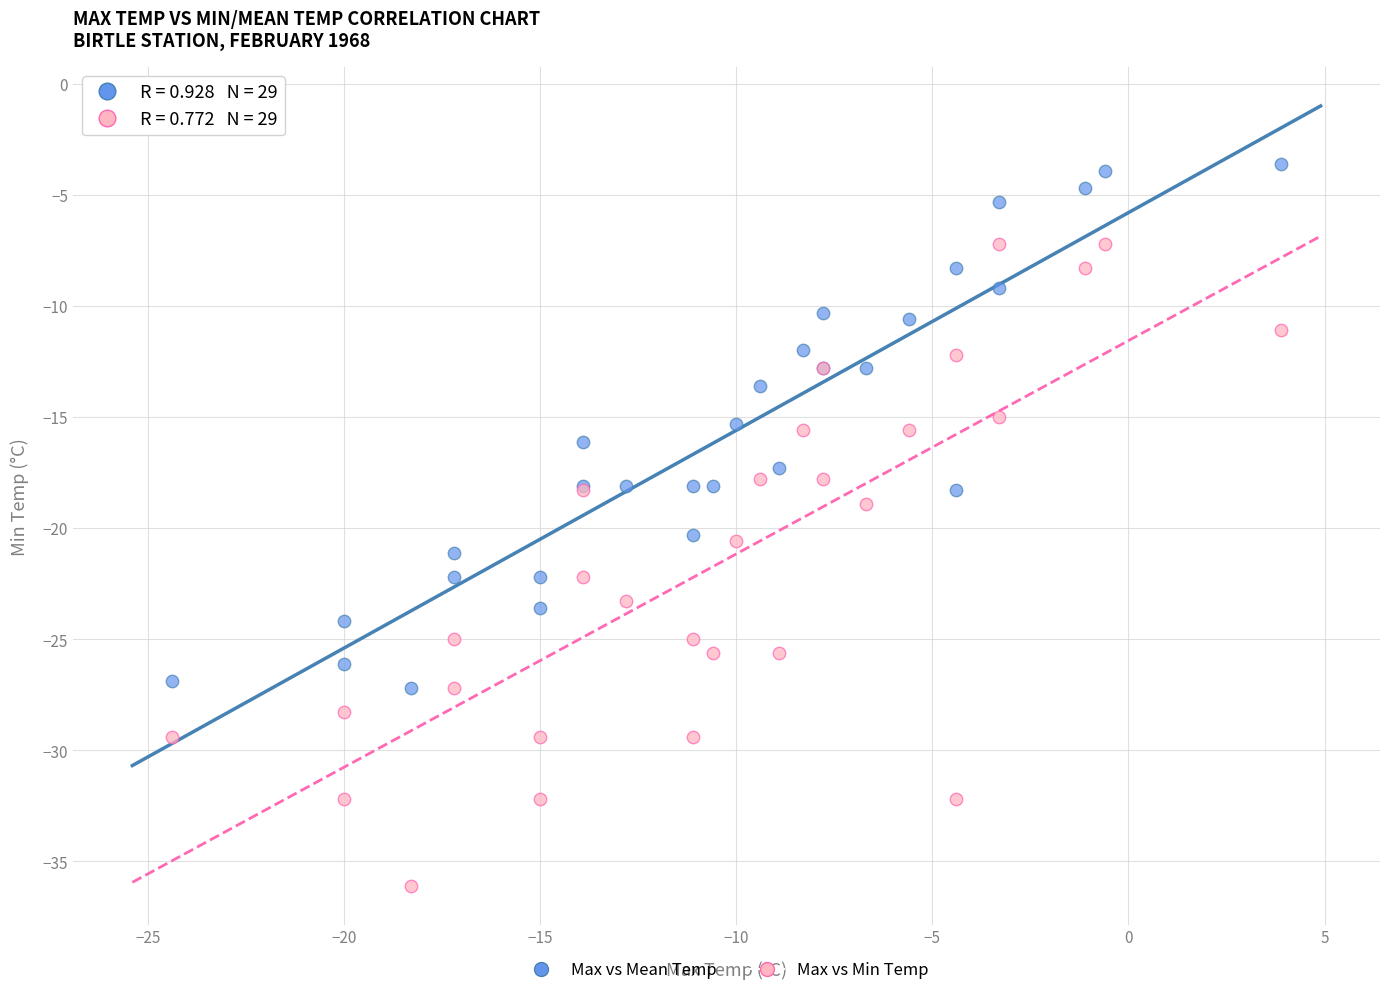

What is the X range (max minus min) for the scatter plot?

28.3